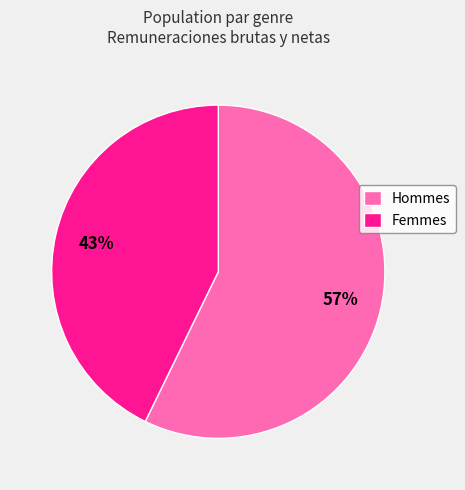

What is the largest slice in the pie chart?

Hommes